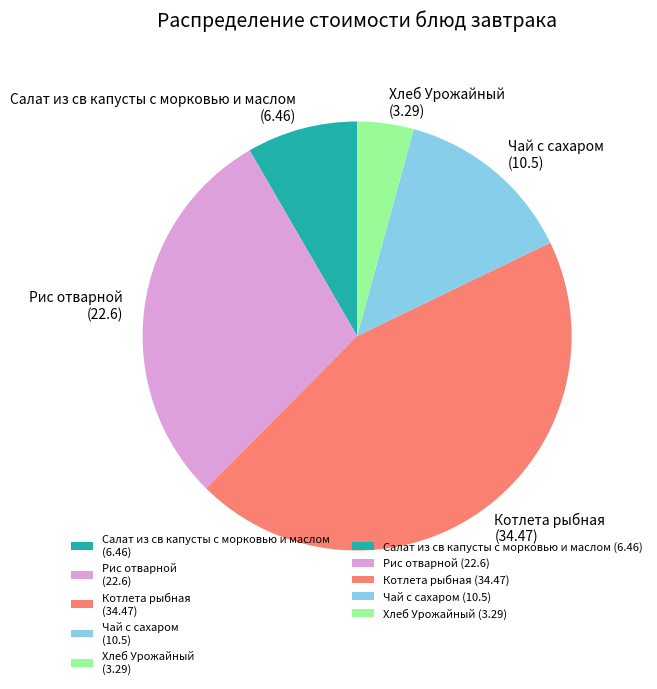

What is the smallest slice in the pie chart?

Хлеб Урожайный